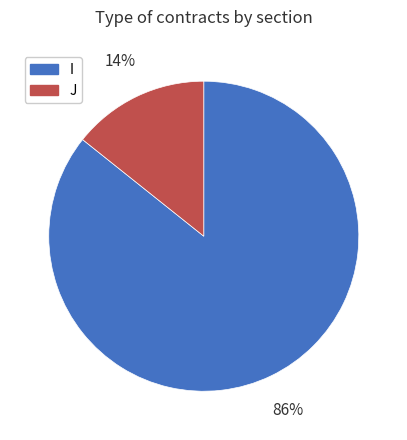

Does I account for over 50% of the chart?

Yes